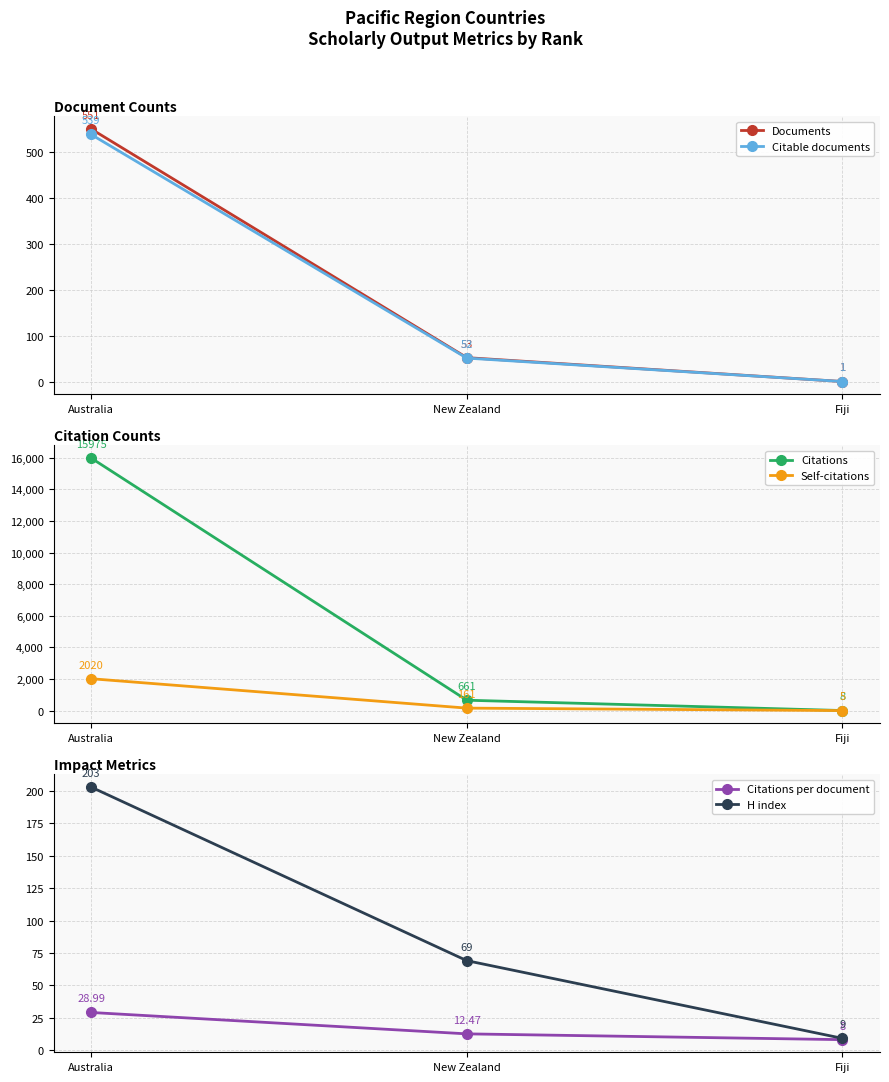

List the labels in order of Self-citations value, largest first.

Australia, New Zealand, Fiji